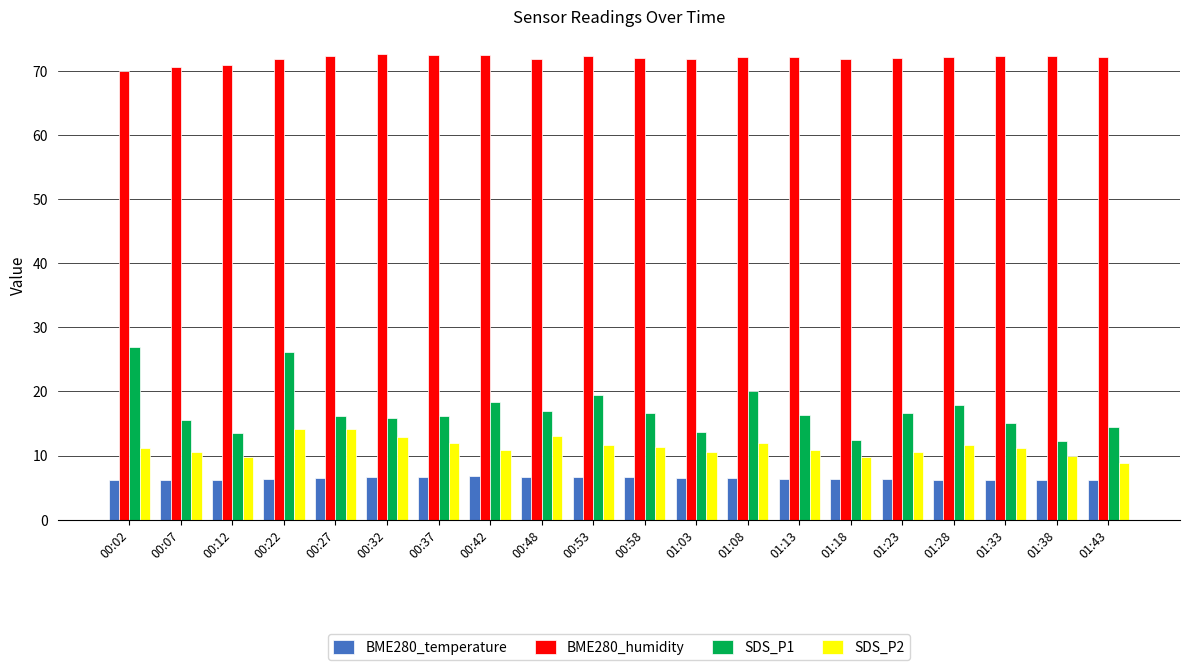

What is the spread (max minus min) of values at 01:43?

66.0